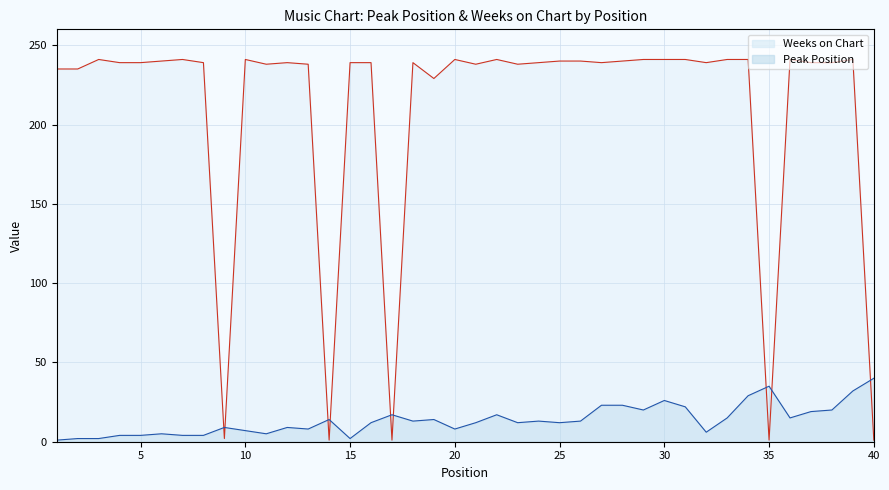

Between which two adjacent categories do Weeks on Chart and Peak Position first intersect?

8 and 9